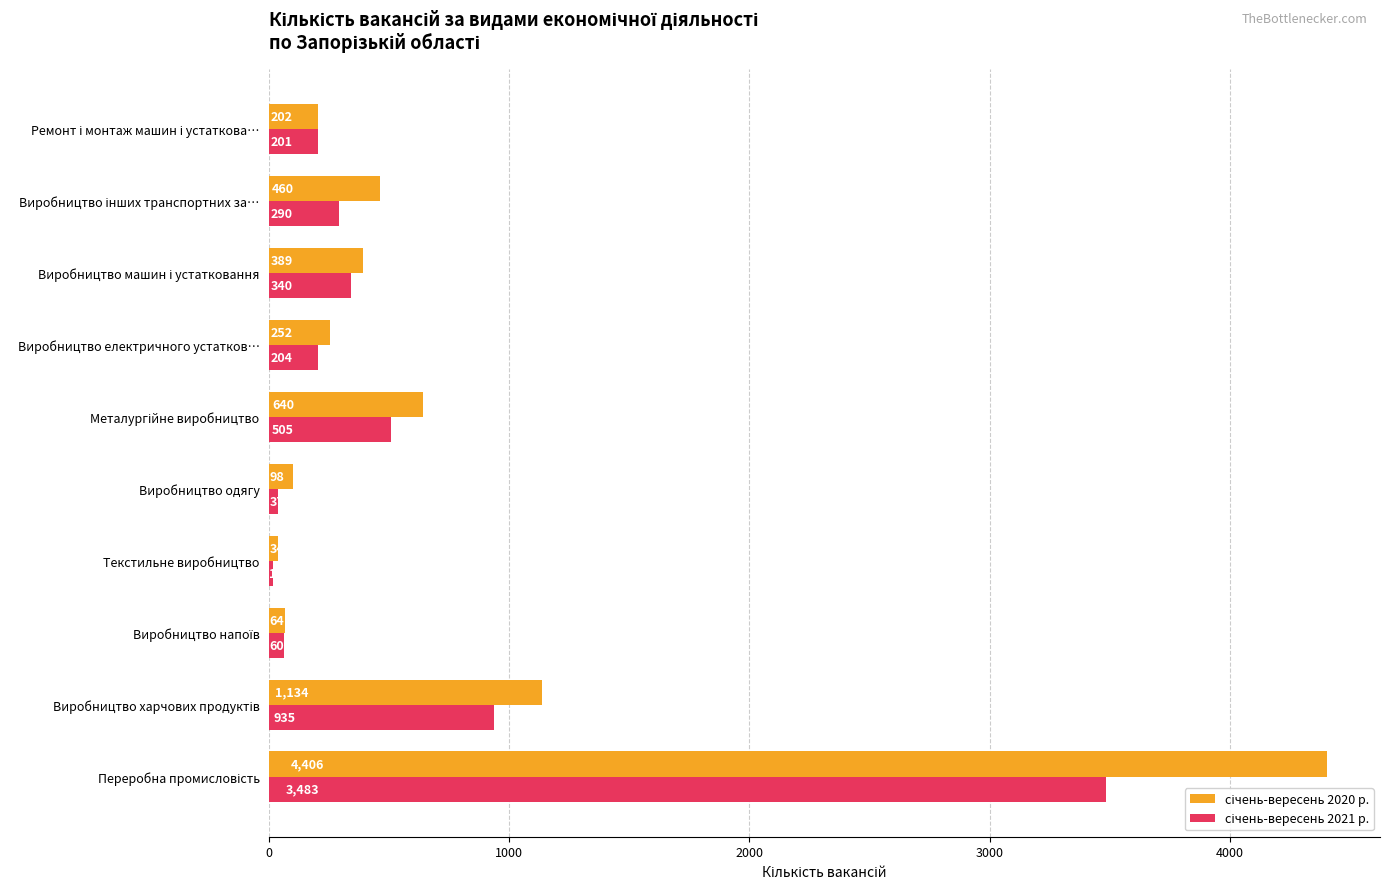

What is the spread (max minus min) of values at Виробництво електричного устатков…?

48